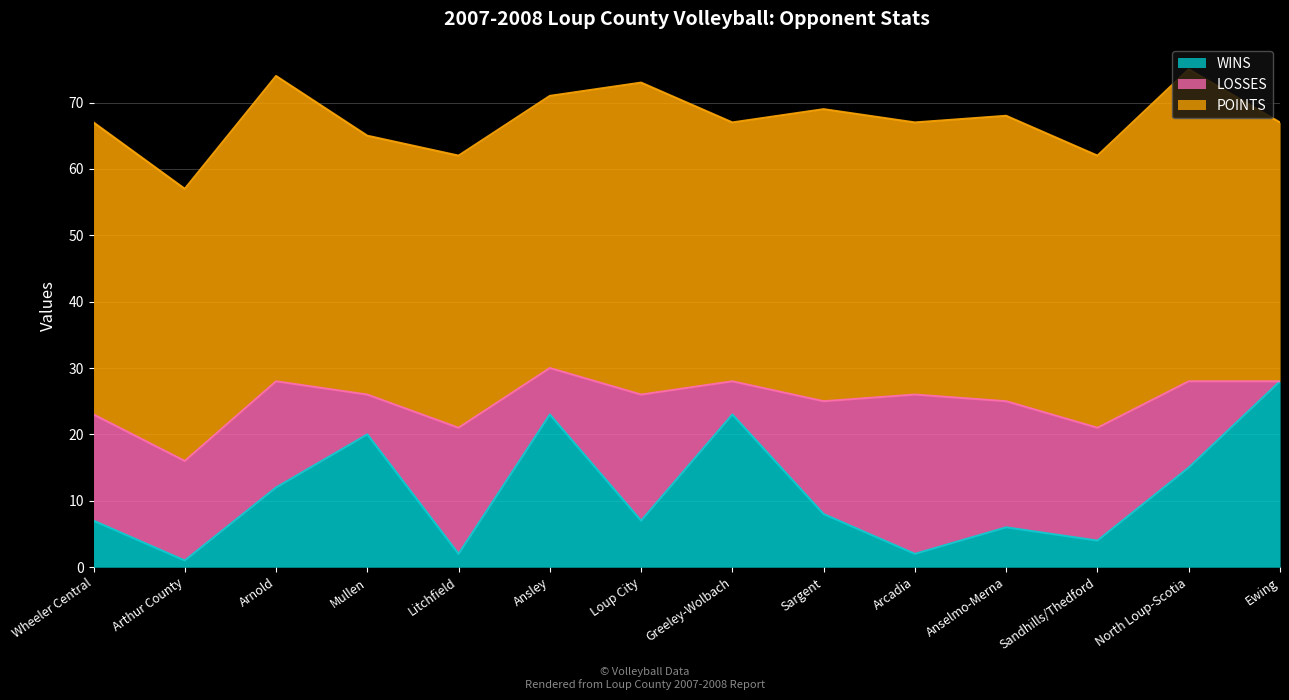

What is the maximum value for LOSSES?

24